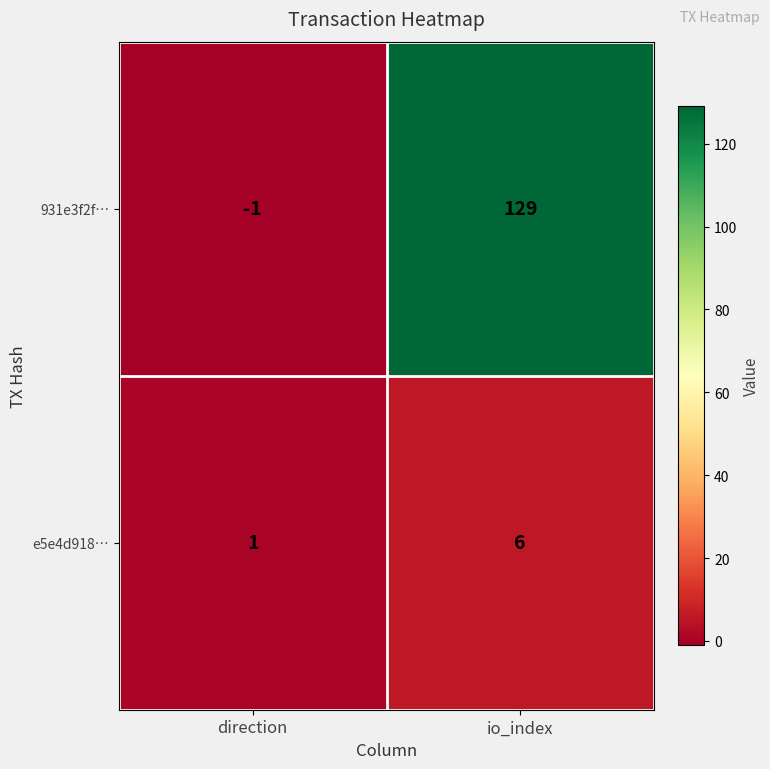

Rank the series at io_index from highest to lowest value.

931e3f2f…, e5e4d918…